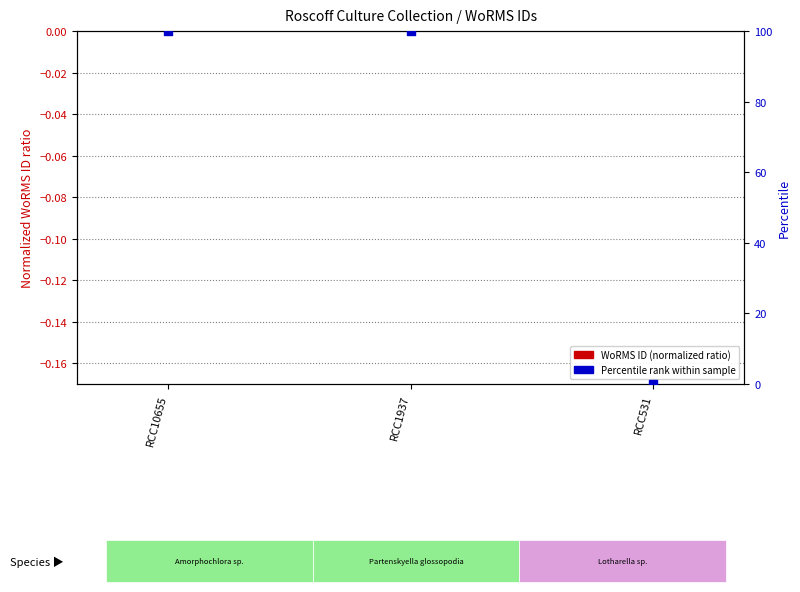

Which series reaches the maximum Y coordinate?

Percentile rank within sample